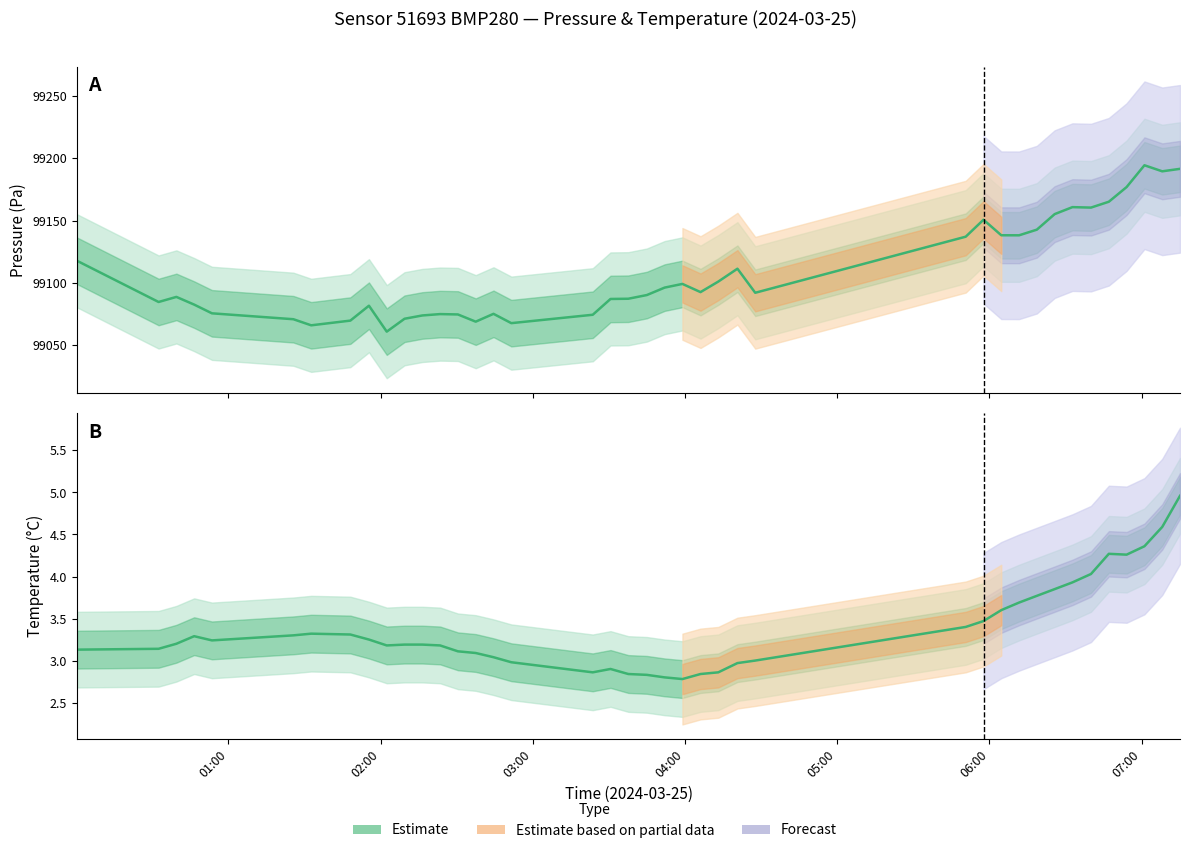

True or false: temperature has more than 2 interior local peaks.

True